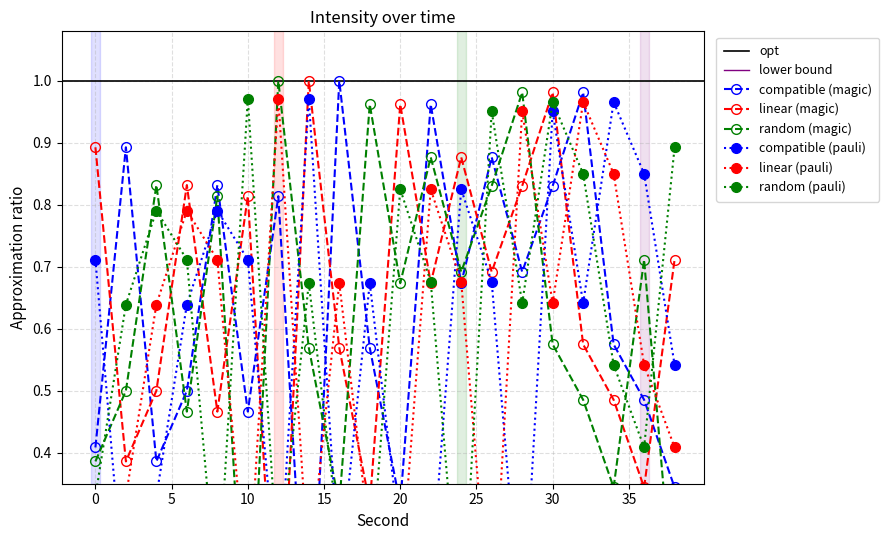

What are all the series names shown in the legend?

compatible (magic), linear (magic), random (magic), compatible (pauli), linear (pauli), random (pauli)